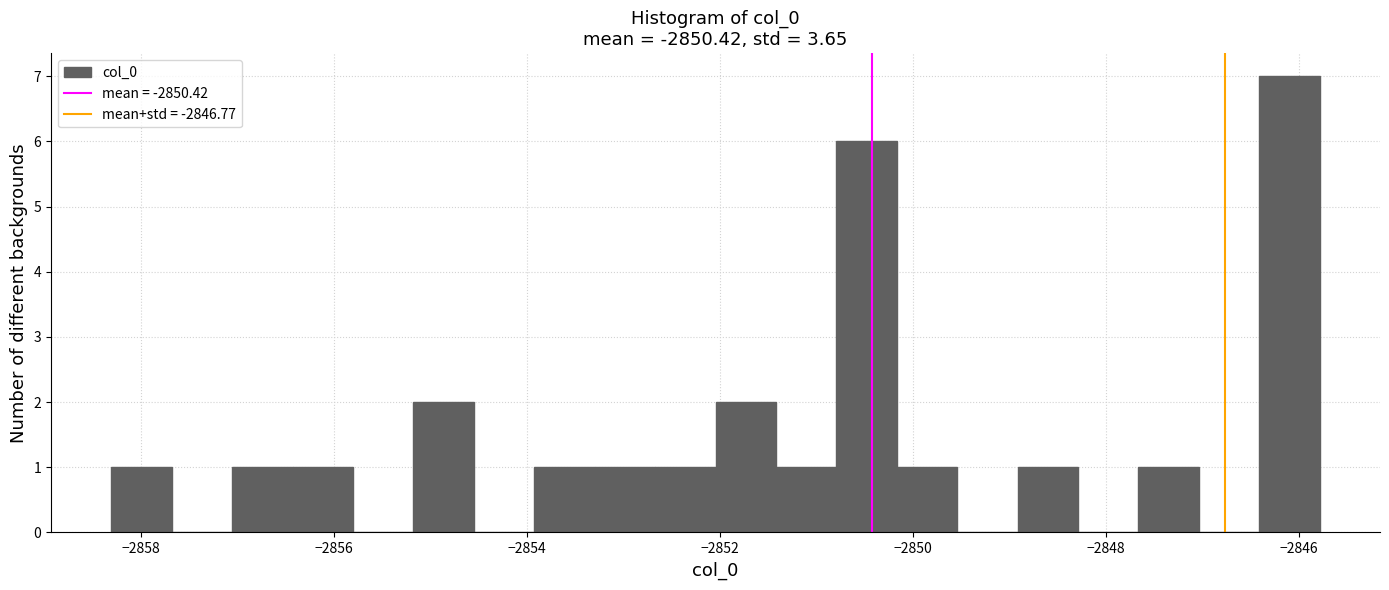

Around what value on the x-axis is the tallest bar? Give the approximate position of its centre, as read against the axis.

-2846.2